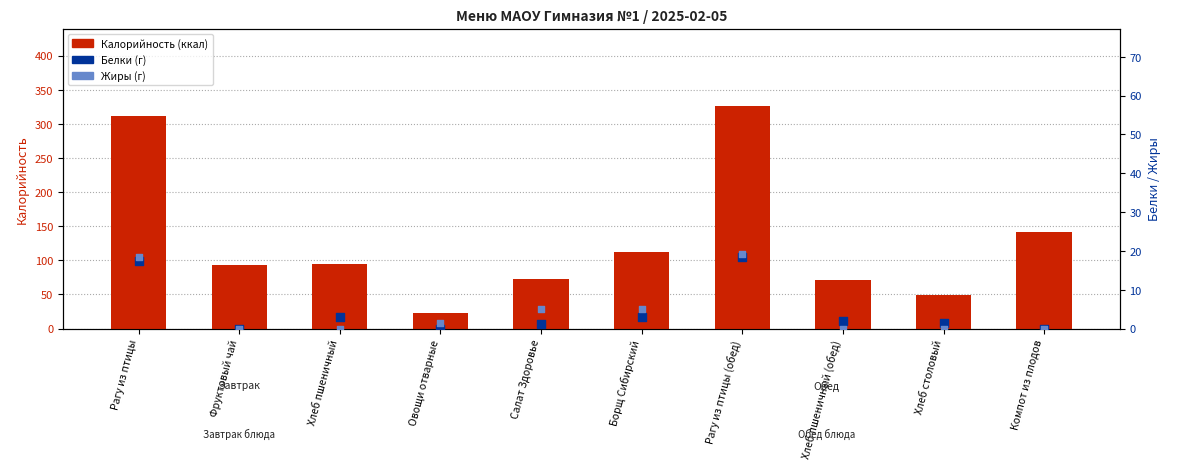

What is the total value across all series at Рагу из птицы?

347.4